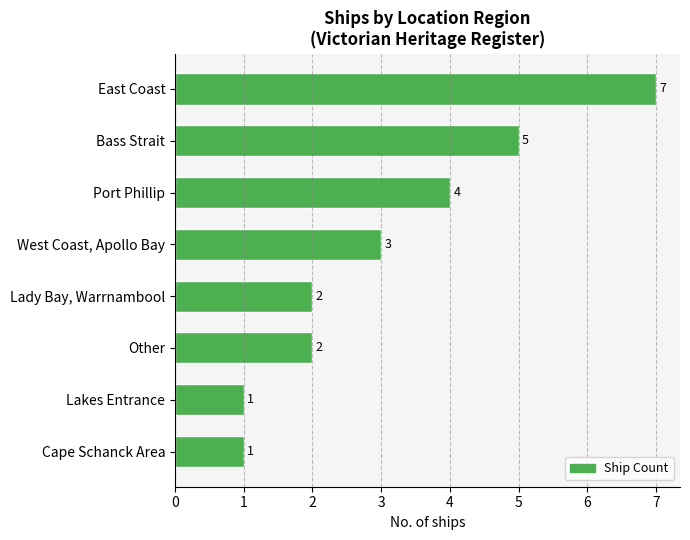

Reading top to bottom, what are all the values shown in this chart?

East Coast=7	Bass Strait=5	Port Phillip=4	West Coast, Apollo Bay=3	Lady Bay, Warrnambool=2	Other=2	Lakes Entrance=1	Cape Schanck Area=1